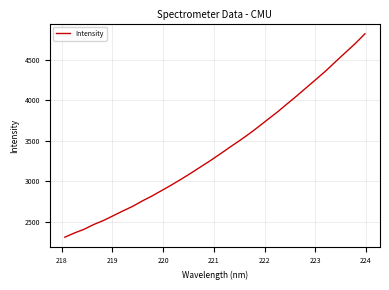

What is the minimum value shown in the chart?

2305.8